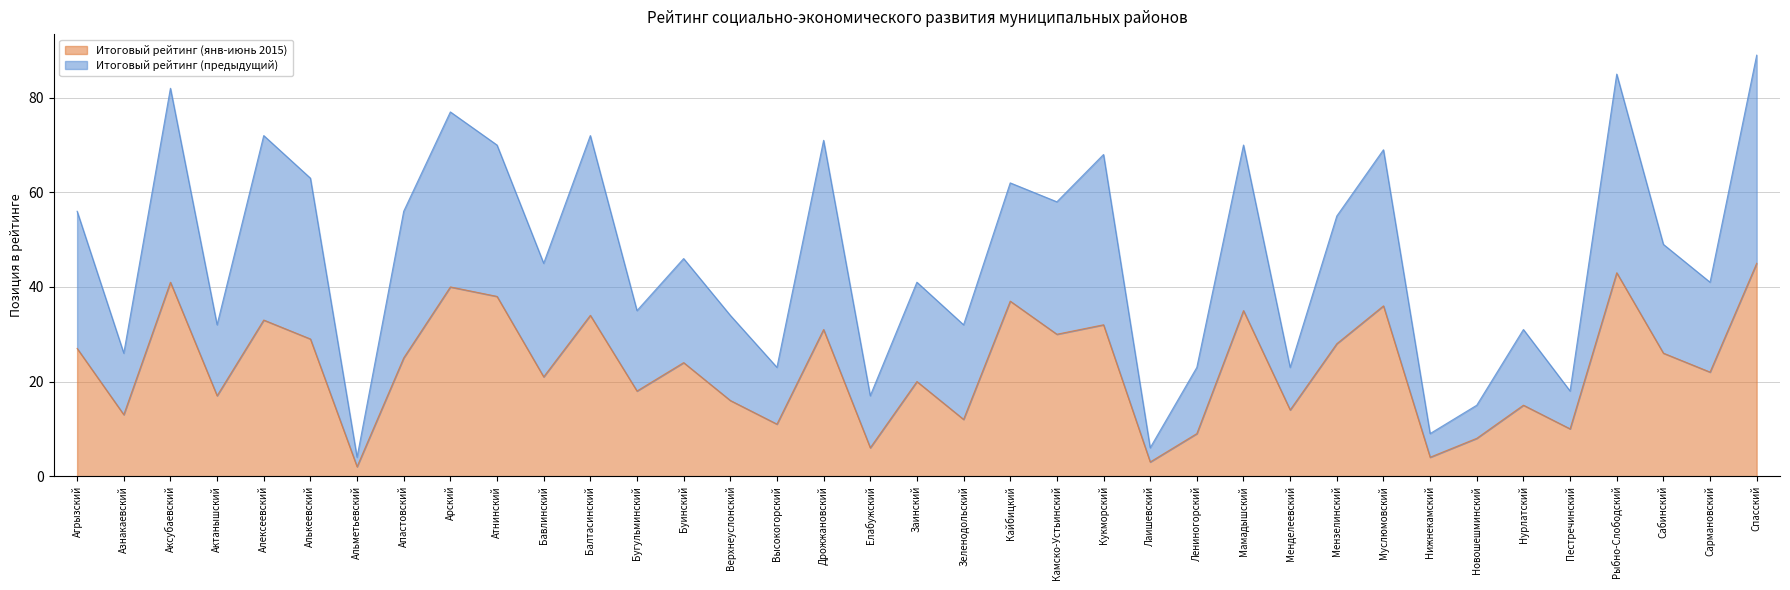

What is the label of the 37th point from the left?

Спасский